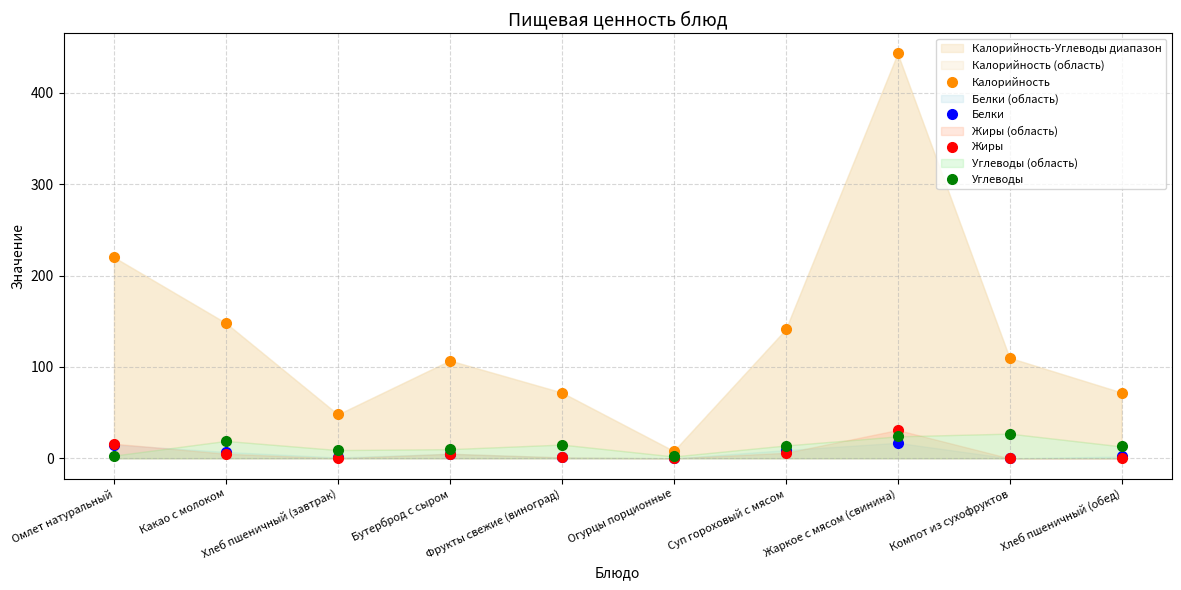

True or false: Белки has a value of 3 at Суп гороховый с мясом.

False